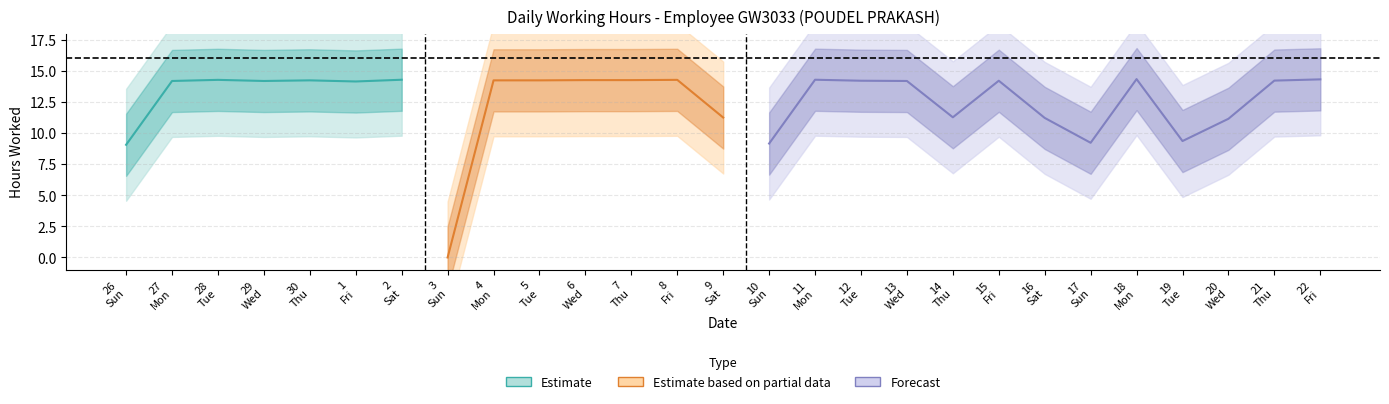

What is the sum of all values?

338.1